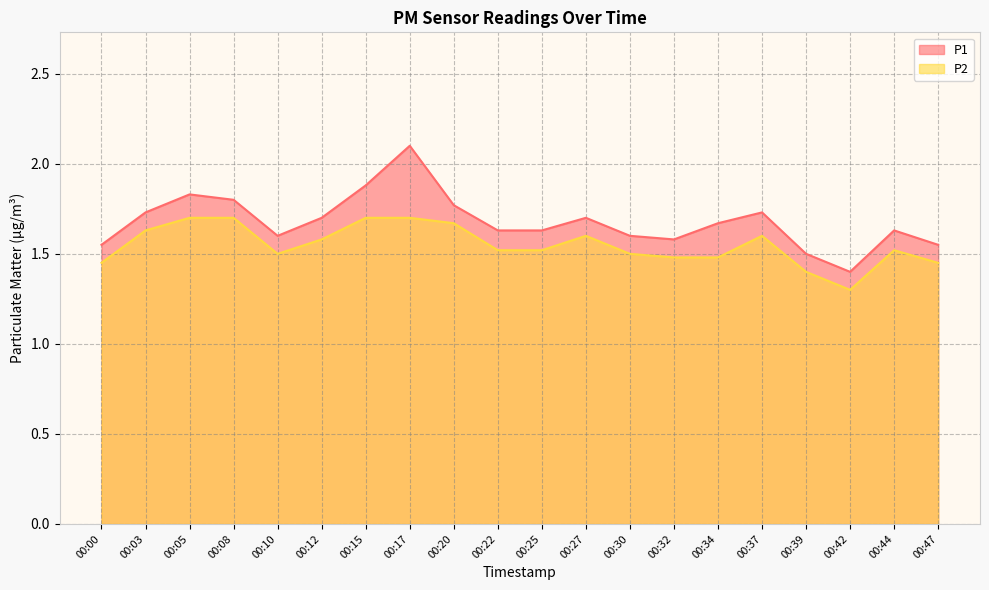

What is the smallest value displayed?

1.3